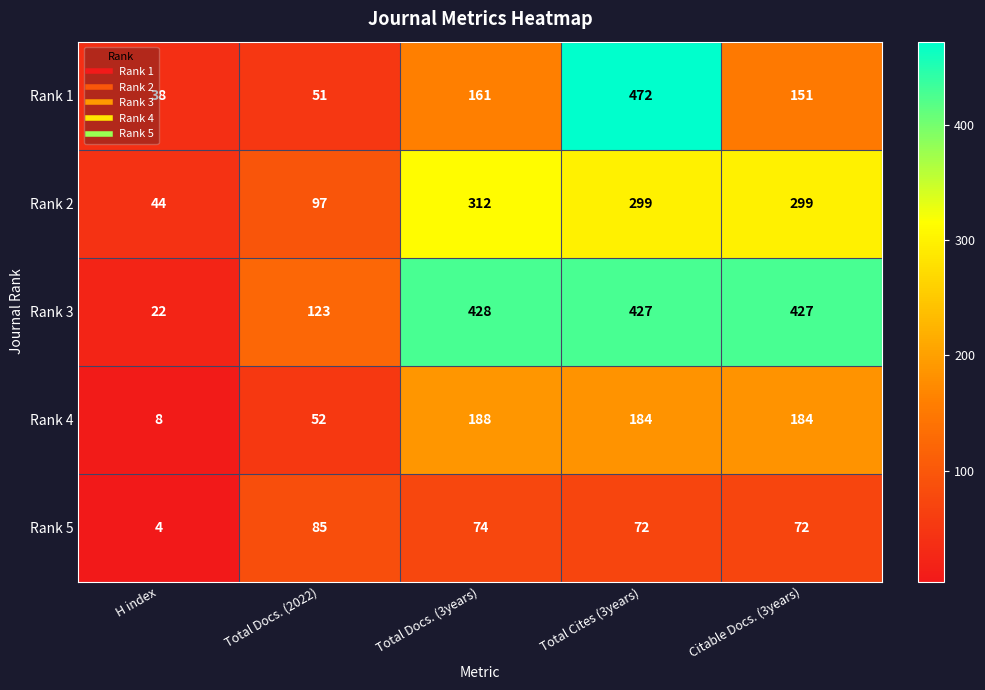

What is the difference between the maximum and minimum values in the Rank 1 series?

434